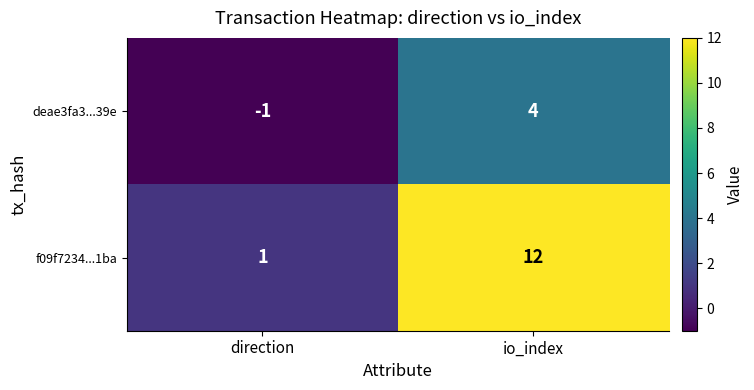

At which category is the sum across all series the highest?

io_index